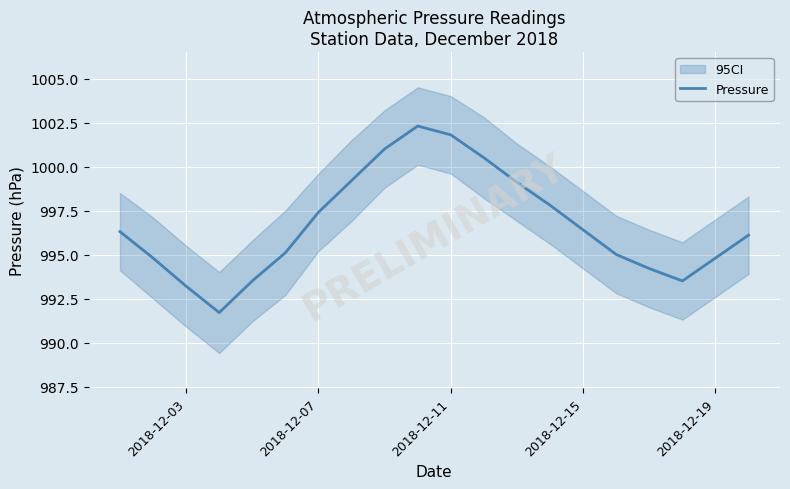

What is the maximum value for Pressure?

1002.3